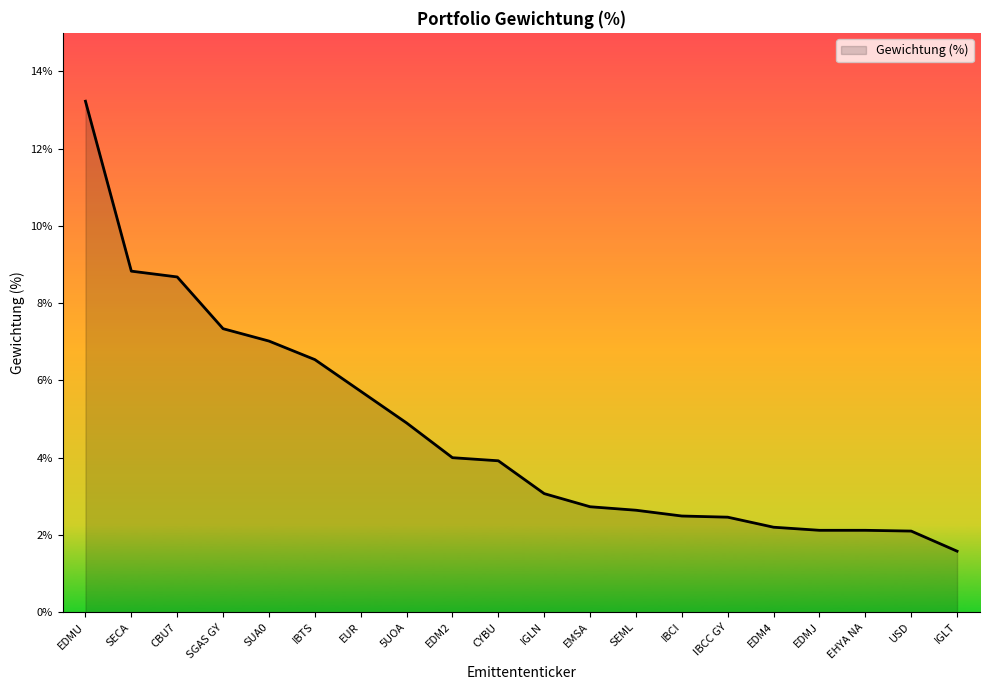

What is the maximum value shown in the chart?

13.2